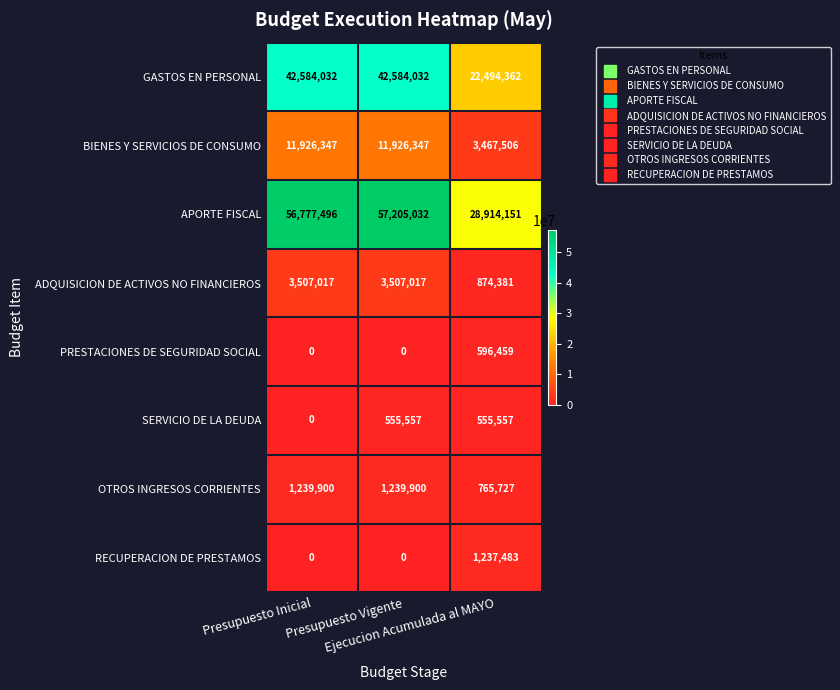

How many SERVICIO DE LA DEUDA values are between 0 and 555557?

3